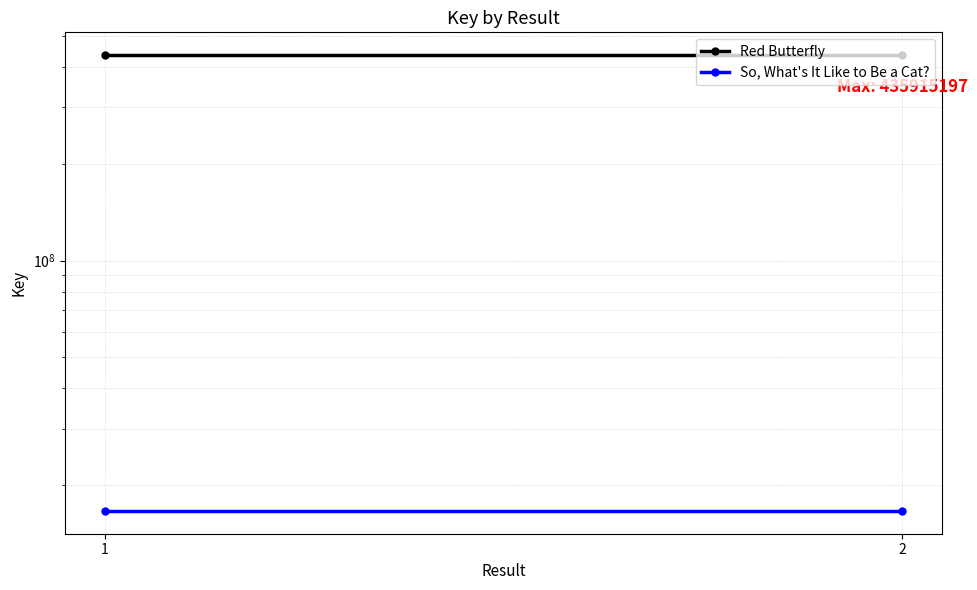

At which label does Red Butterfly reach its peak?

1